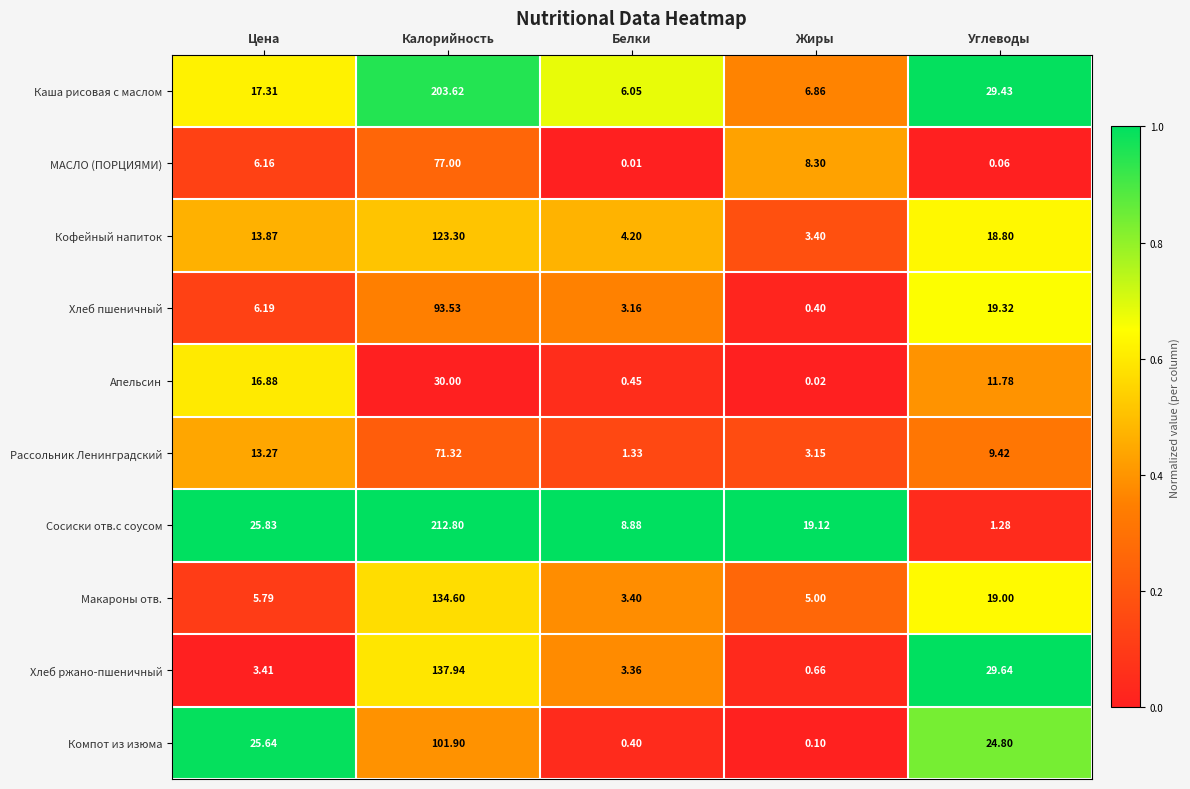

Which series has the widest spread of values?

Сосиски отв.с соусом